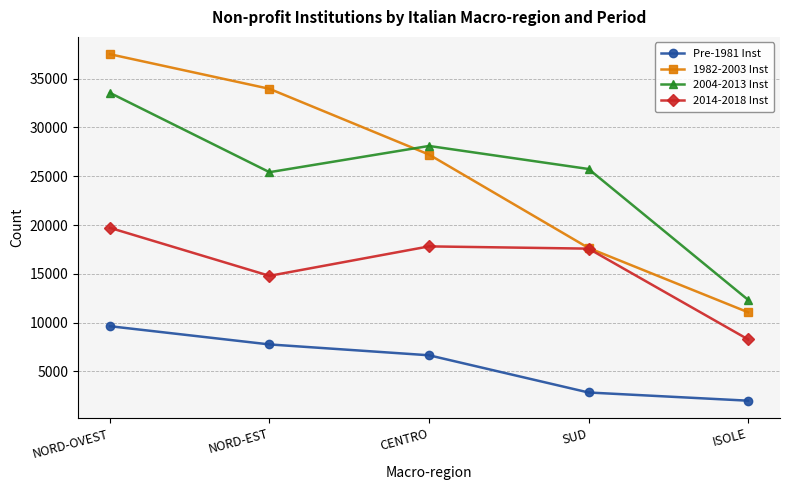

How many 1982-2003 Inst values are between 17648 and 33949?

3